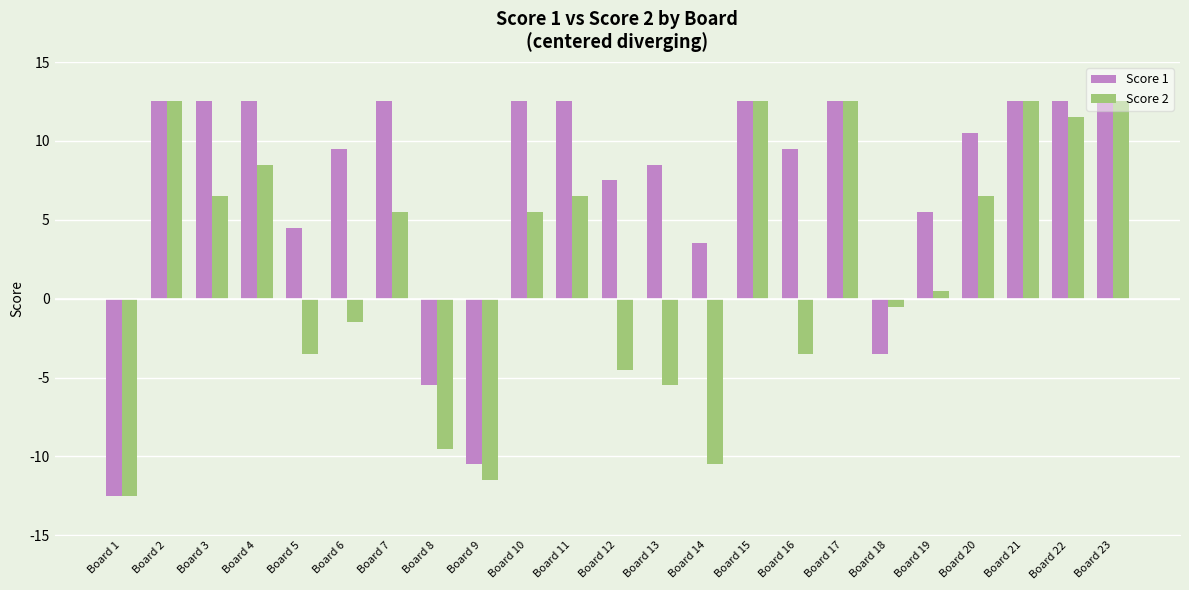

What is the minimum value shown in the chart?

-12.5